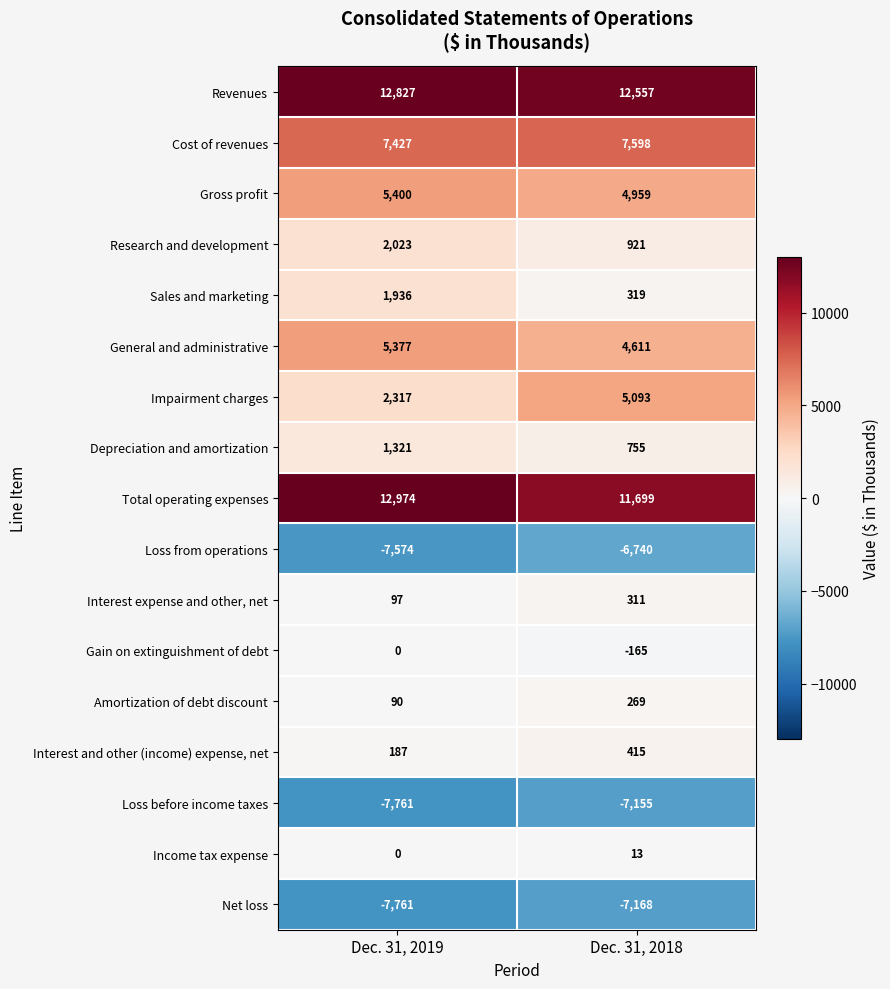

Rank the series by their maximum value, from highest to lowest.

Total operating expenses, Revenues, Cost of revenues, Gross profit, General and administrative, Impairment charges, Research and development, Sales and marketing, Depreciation and amortization, Interest and other (income) expense, net, Interest expense and other, net, Amortization of debt discount, Income tax expense, Gain on extinguishment of debt, Loss from operations, Loss before income taxes, Net loss